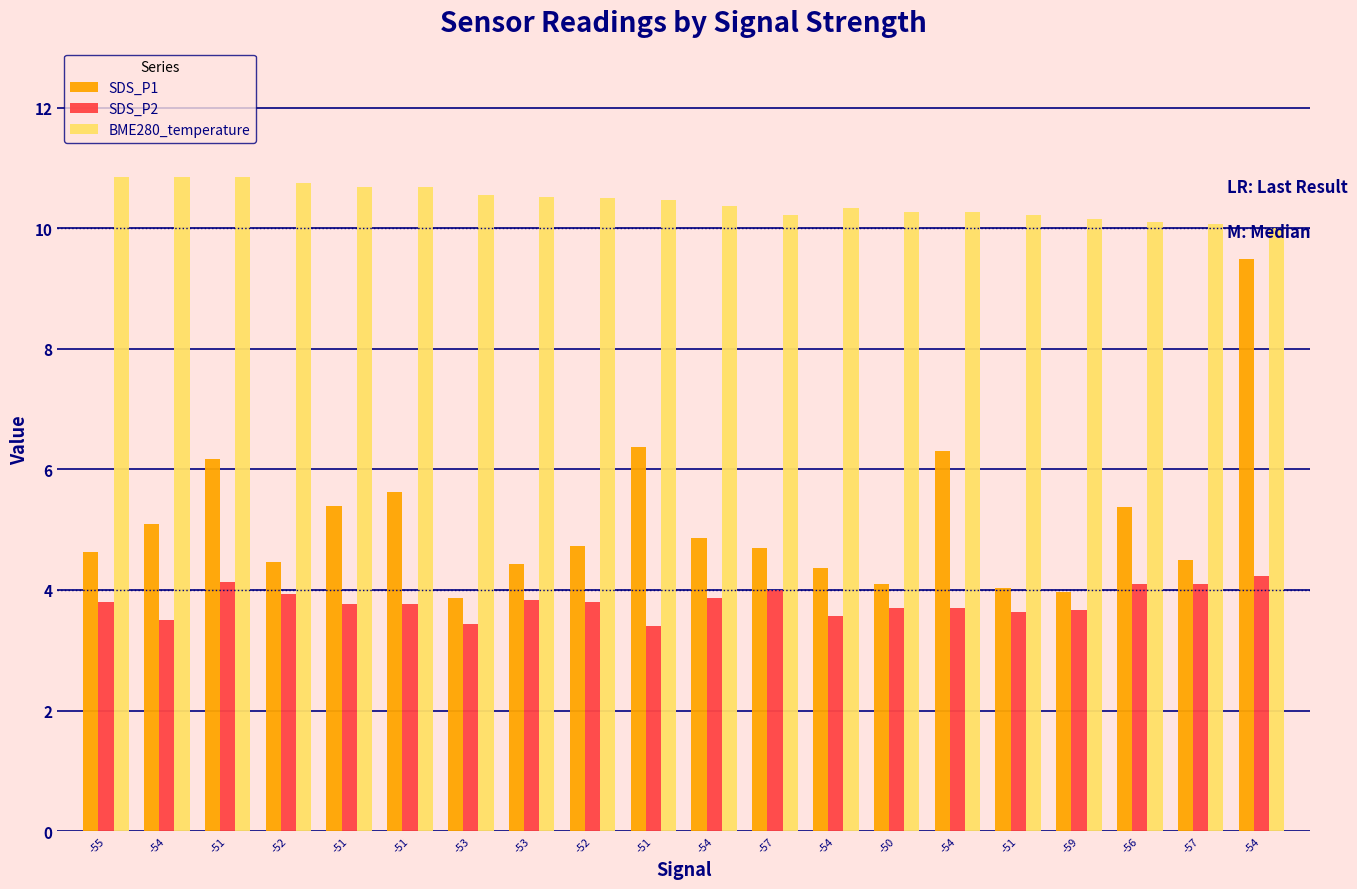

Reading left to right, what are all the values shown in this chart?

SDS_P1: -55=4.6	-54=5.1	-51=6.2	-52=4.5	-51=5.4	-51=5.6	-53=3.9	-53=4.4	-52=4.7	-51=6.4	-54=4.9	-57=4.7	-54=4.4	-50=4.1	-54=6.3	-51=4.0	-59=4.0	-56=5.4	-57=4.5	-54=9.5
SDS_P2: -55=3.8	-54=3.5	-51=4.1	-52=3.9	-51=3.8	-51=3.8	-53=3.4	-53=3.8	-52=3.8	-51=3.4	-54=3.9	-57=4.0	-54=3.6	-50=3.7	-54=3.7	-51=3.6	-59=3.7	-56=4.1	-57=4.1	-54=4.2
BME280_temperature: -55=10.8	-54=10.8	-51=10.8	-52=10.8	-51=10.7	-51=10.7	-53=10.6	-53=10.5	-52=10.5	-51=10.5	-54=10.4	-57=10.2	-54=10.3	-50=10.3	-54=10.3	-51=10.2	-59=10.2	-56=10.1	-57=10.1	-54=10.0